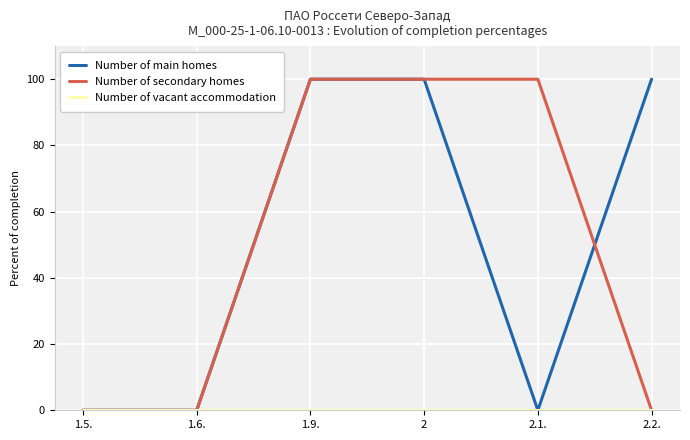

What is the average value of the Number of main homes series?

50